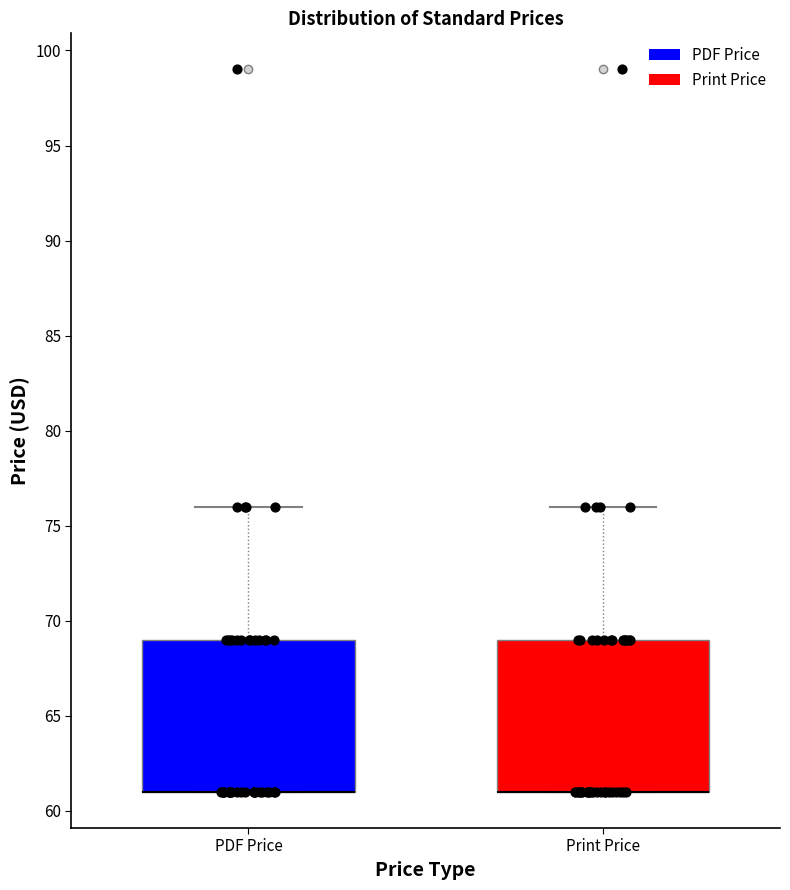

Reading left to right, transcribe this box plot: for each box, give where its median line is, the range the box spans, and where its two whiskers end, as read against the y-axis. The values are not printed on the chart, so give them approximately, as read against the axis.

PDF Price: median 61 (drawn on the box's lower edge), box 61 to 69, whiskers 61 to 76
Print Price: median 61 (drawn on the box's lower edge), box 61 to 69, whiskers 61 to 76